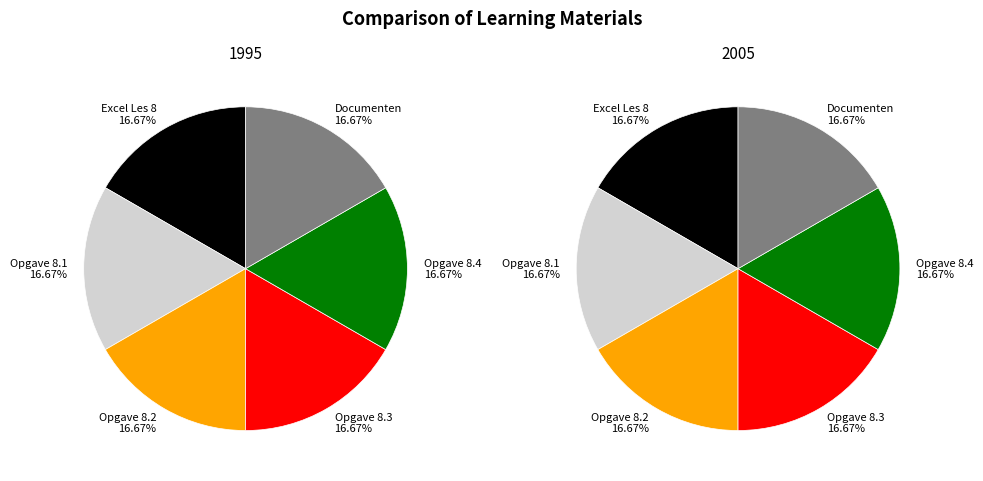

Is Opgave 8.4 the majority of the pie?

No